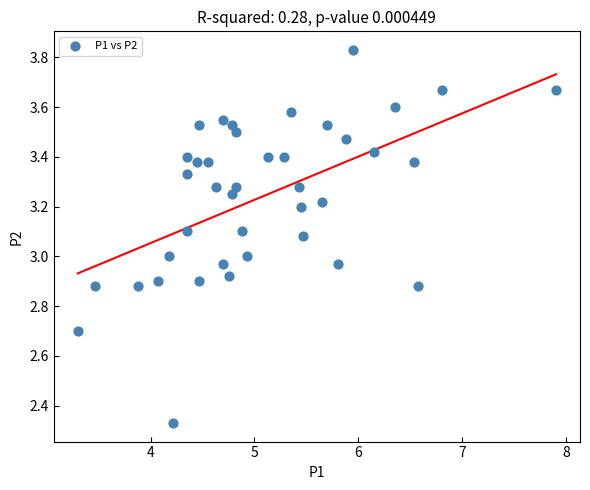

What is the range of Y values (max minus min)?

1.5